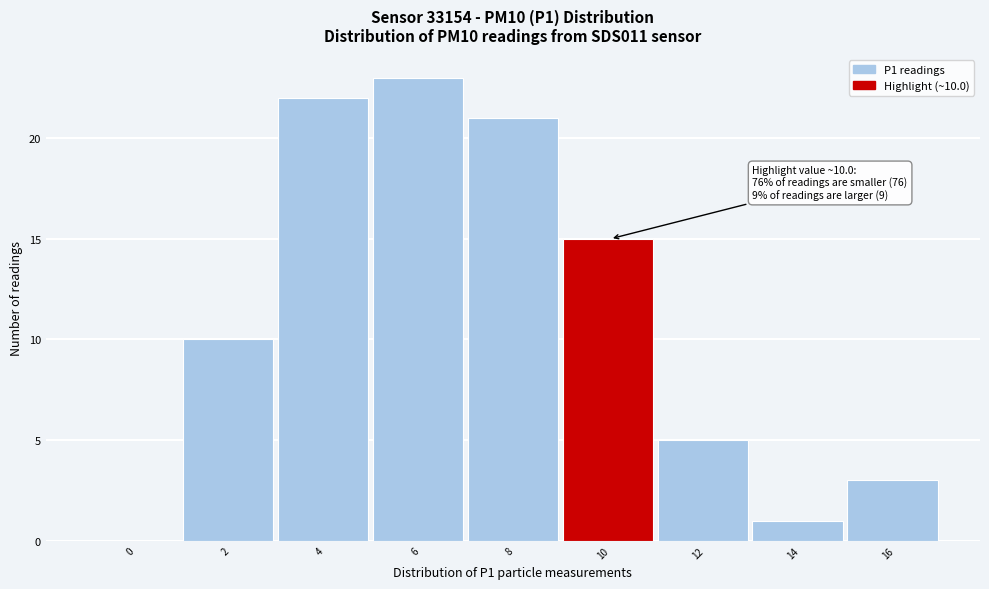

Reading left to right, extract all data points from this chart.

0=0	2=10	4=22	6=23	8=21	10=15	12=5	14=1	16=3